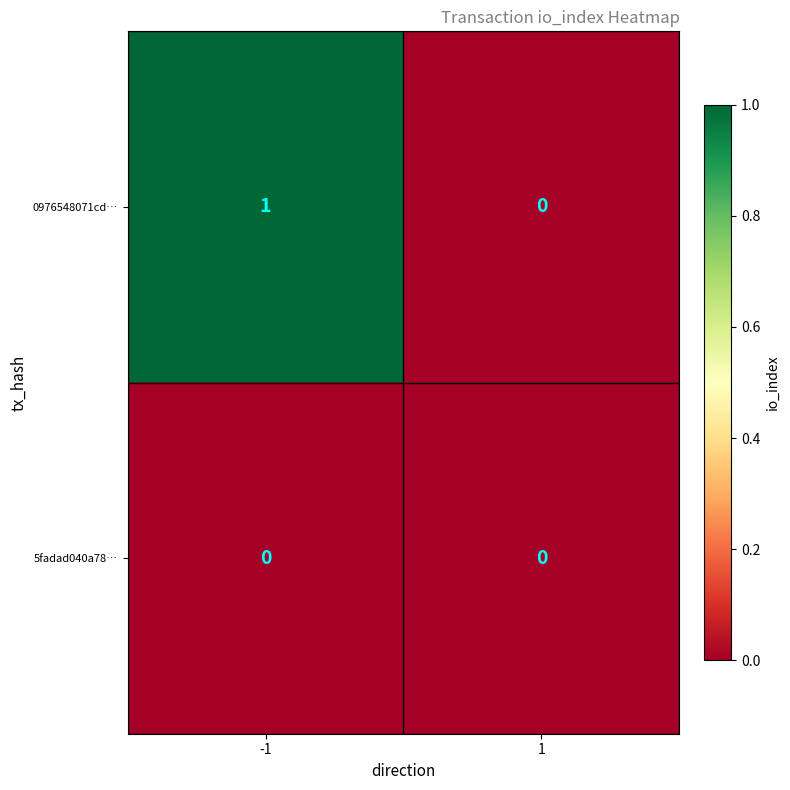

Reading left to right, transcribe all the data shown in this chart.

0976548071cd…: 1	0
5fadad040a78…: 0	0